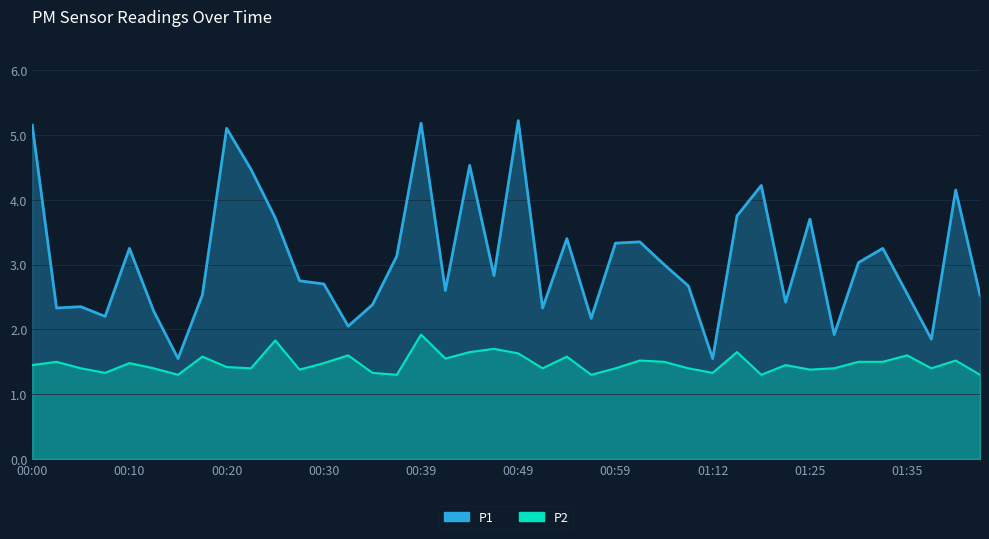

True or false: P1 and P2 intersect in this chart.

False